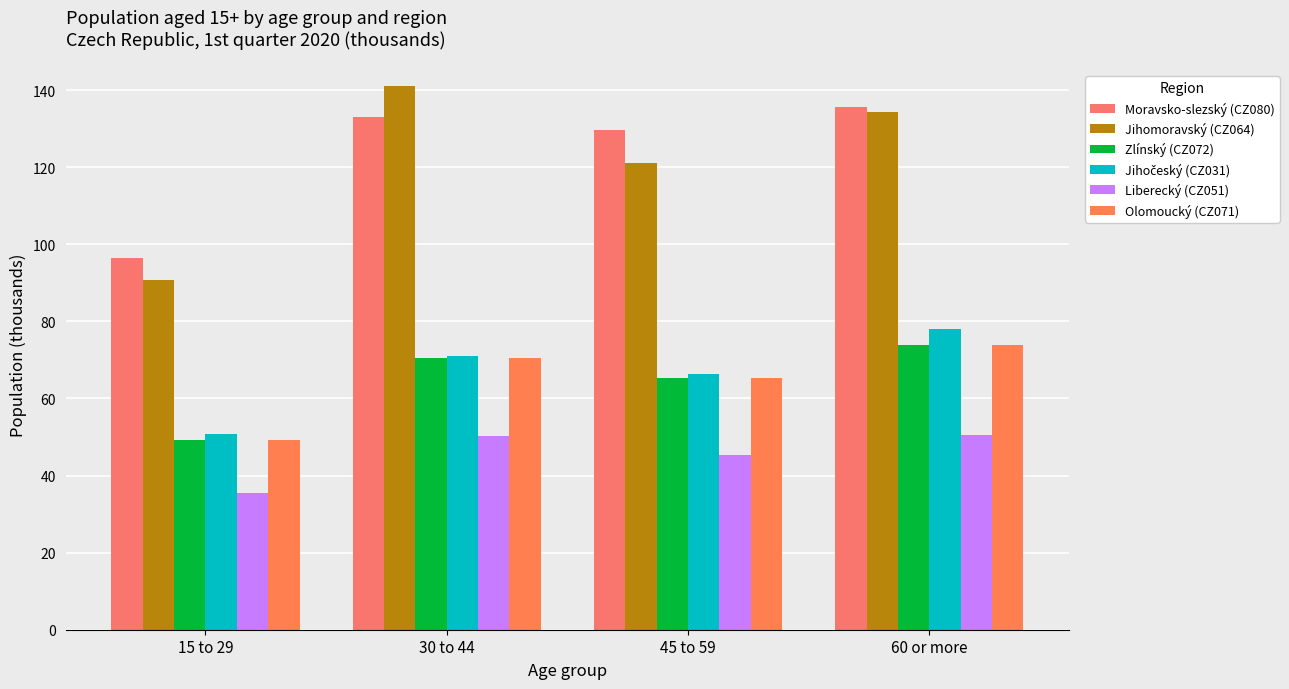

Are the bars grouped side by side (vs. stacked)?

Yes